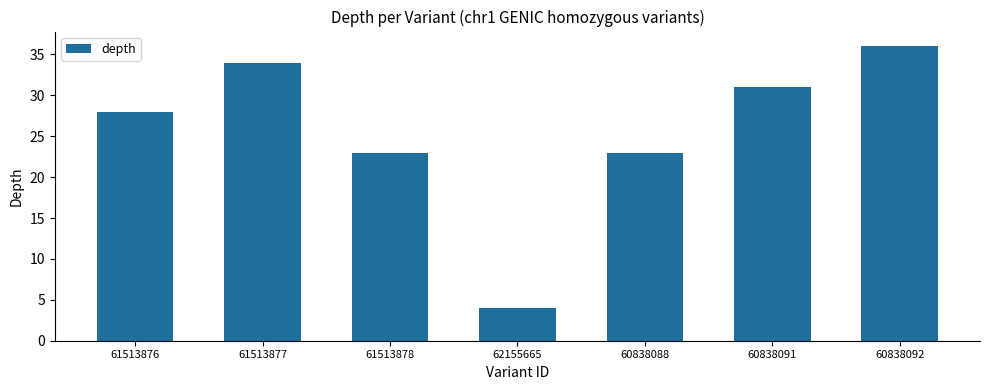

What is the ratio of the value at 61513878 to the value at 61513876?

0.8